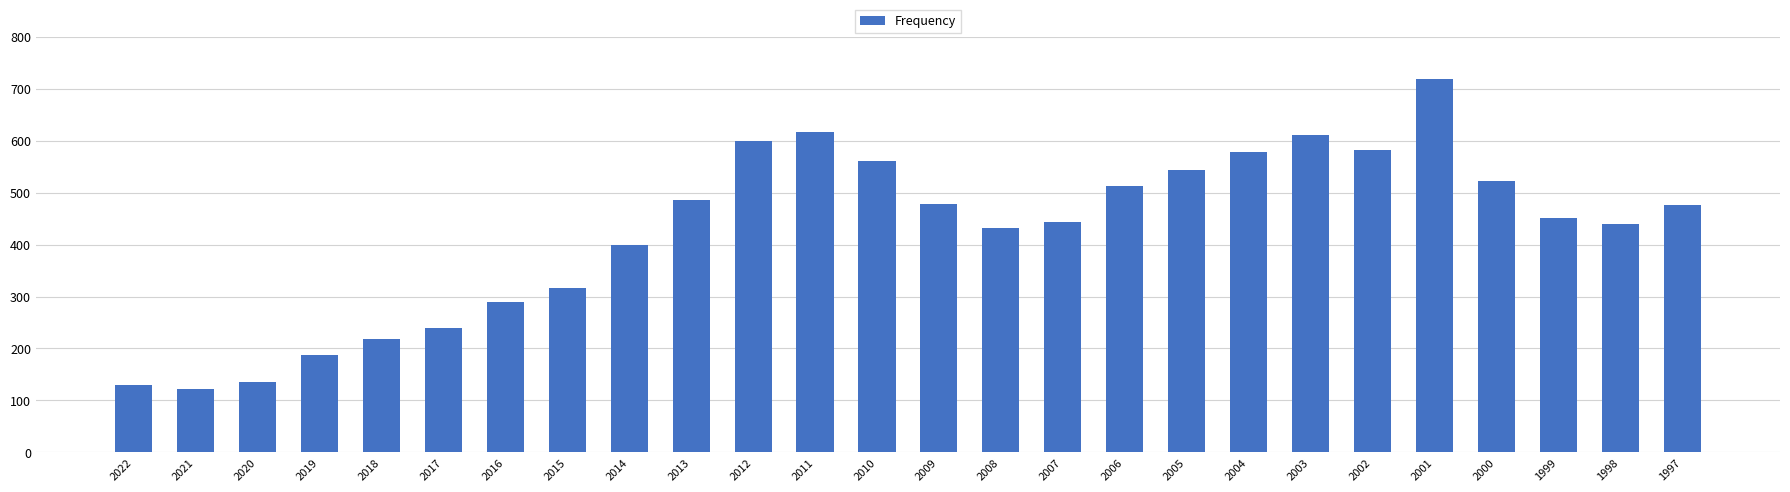

Approximately how many times larger is the value at 1997 compared to 2012?

0.8